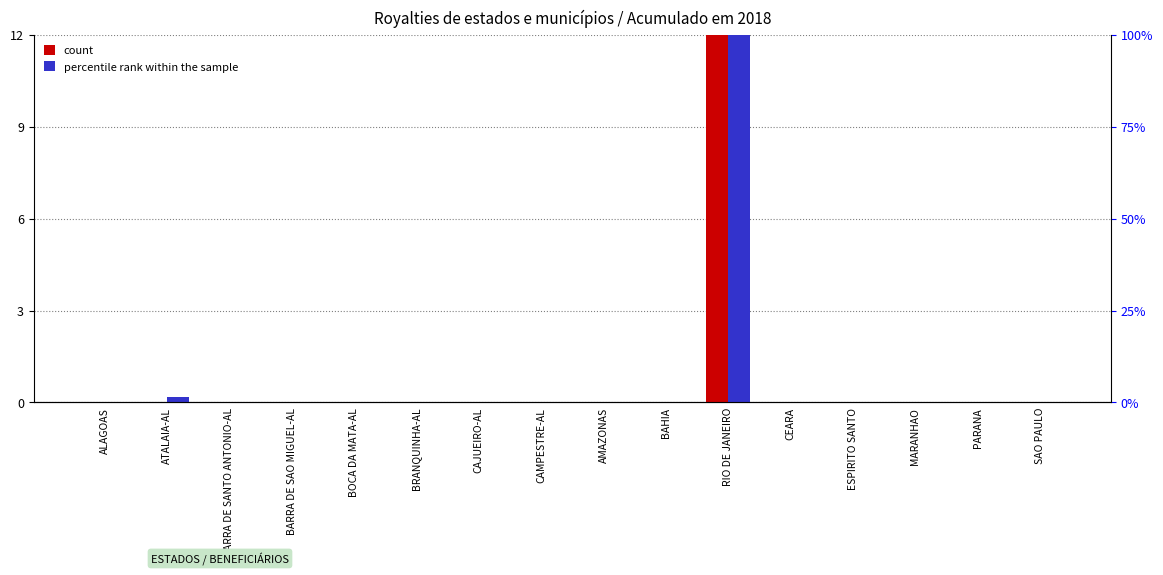

True or false: count has a value of 0.0 at SAO PAULO.

True